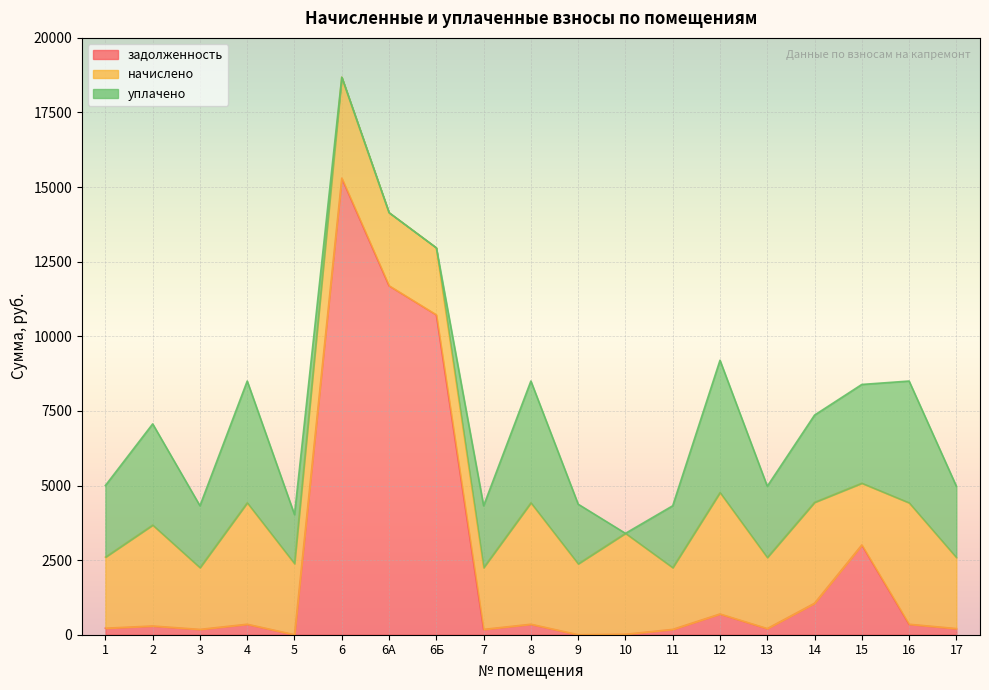

At which category does the chart reach its minimum across all series?

5